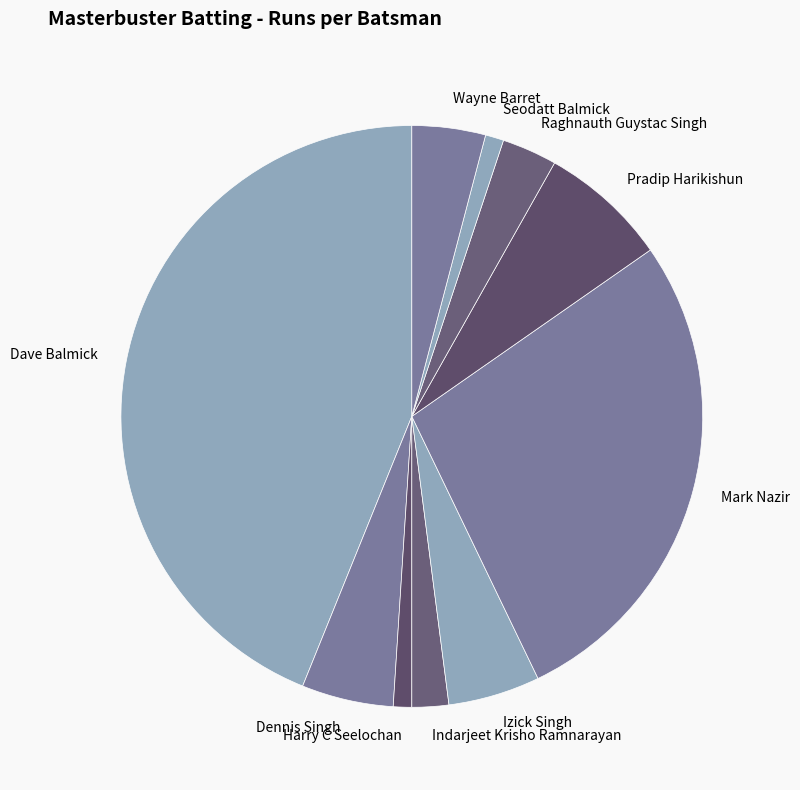

Which has a higher value, Izick Singh or Indarjeet Krisho Ramnarayan?

Izick Singh